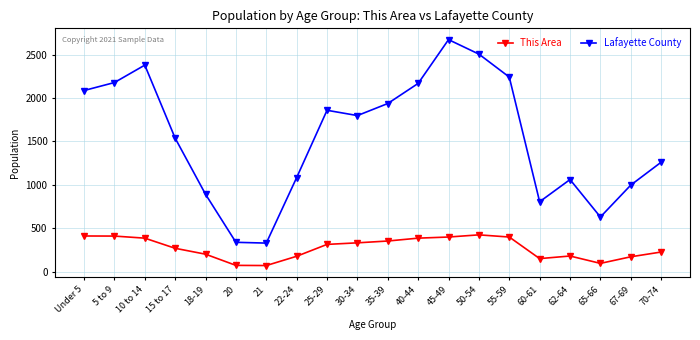

What is the average value of the Lafayette County series?

1539